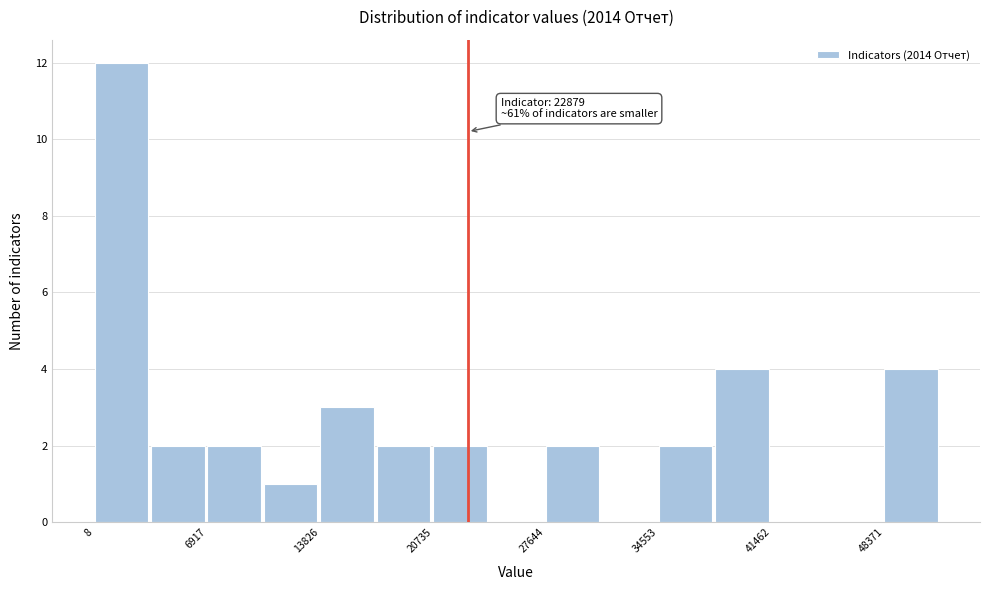

Around what value on the x-axis is the tallest bar? Give the approximate position of its centre, as read against the axis.

2000